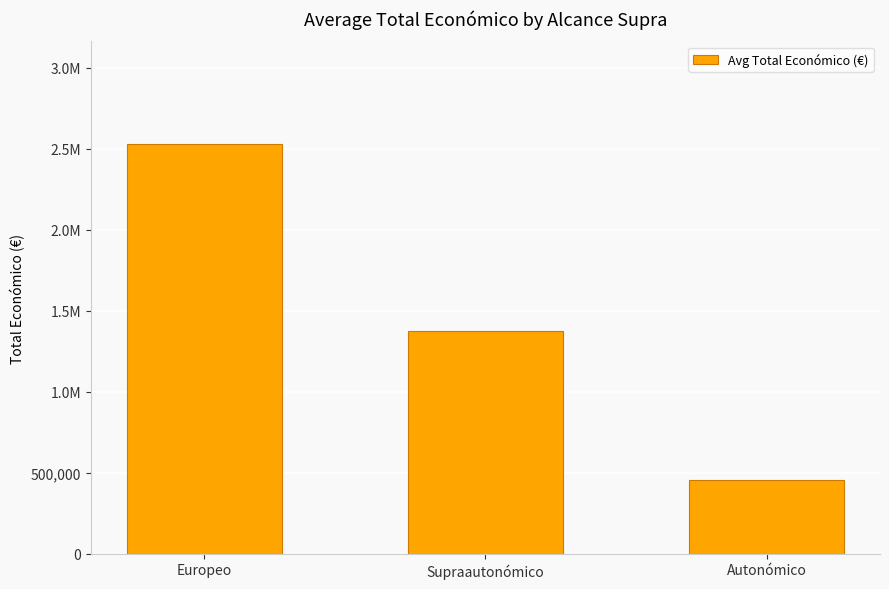

What is the difference between the second highest and minimum values?

915760.2